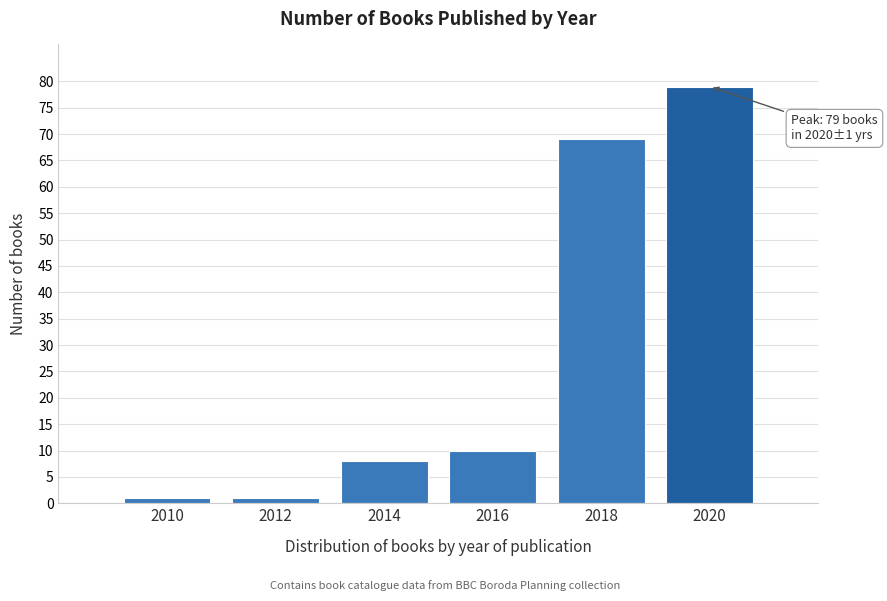

Reading right to left, list all the values displayed in this chart.

79	69	10	8	1	1